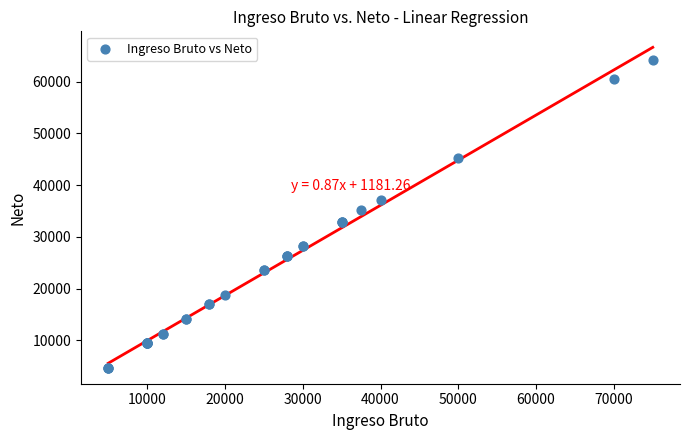

What Y value in the scatter plot is closest to 34456?

35168.9